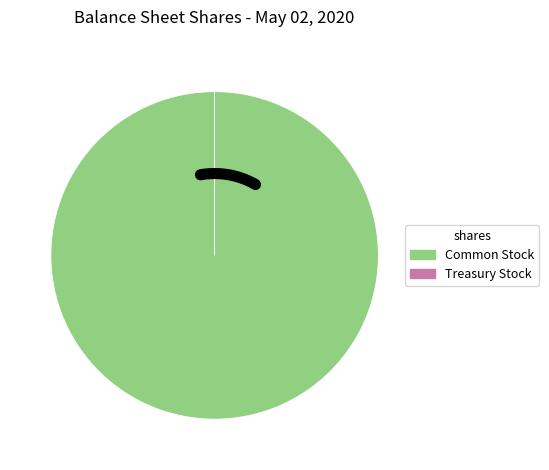

What is the total percentage of Treasury Stock, Shares and Common Stock, Shares Outstanding?

100.0%